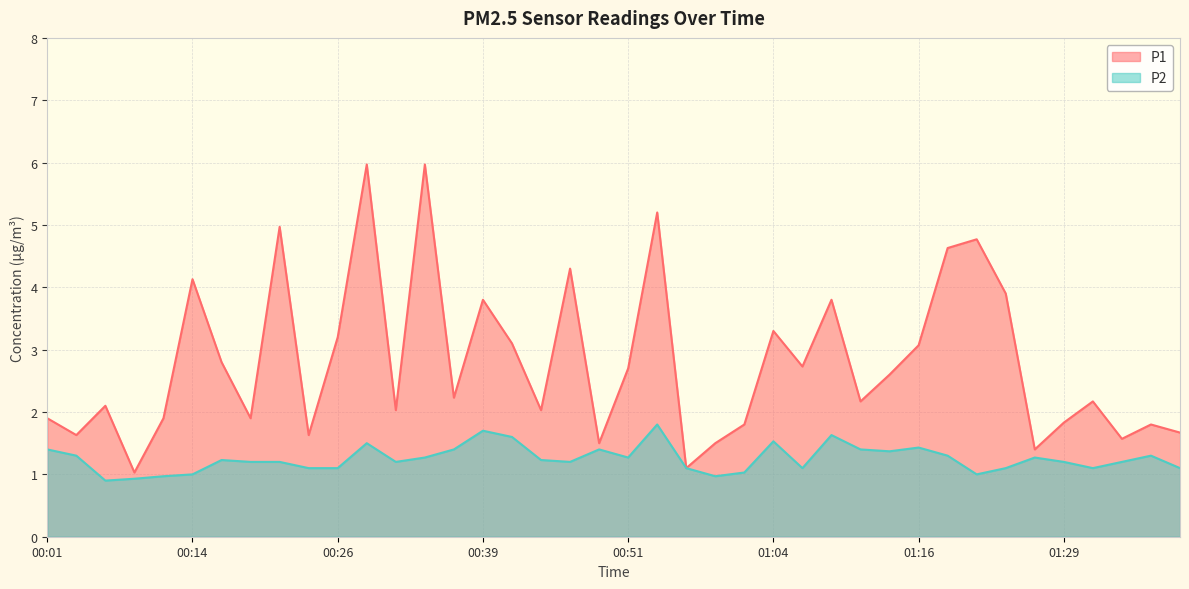

What is the average value of the P2 series?

1.3